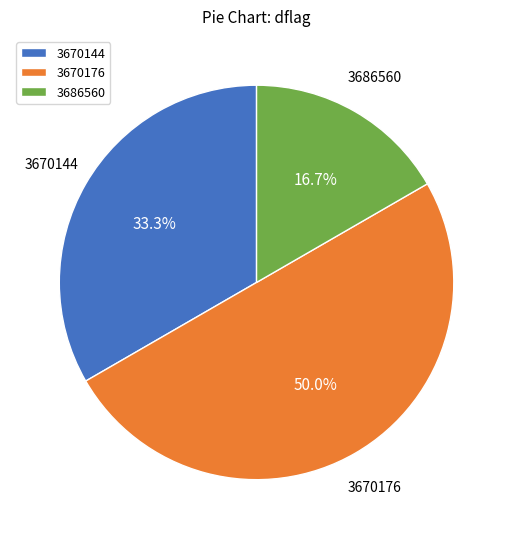

Which has a higher value, 3686560 or 3670144?

3670144